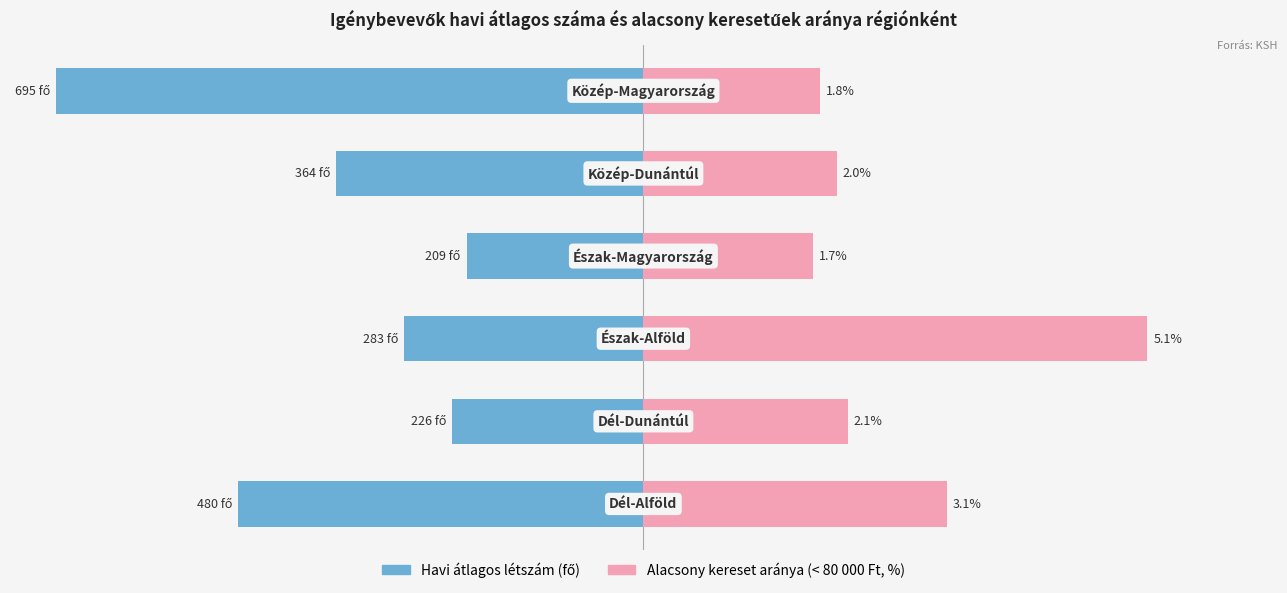

Is it true that Alacsony kereset aránya (%) equals 0.1 at 5?

False